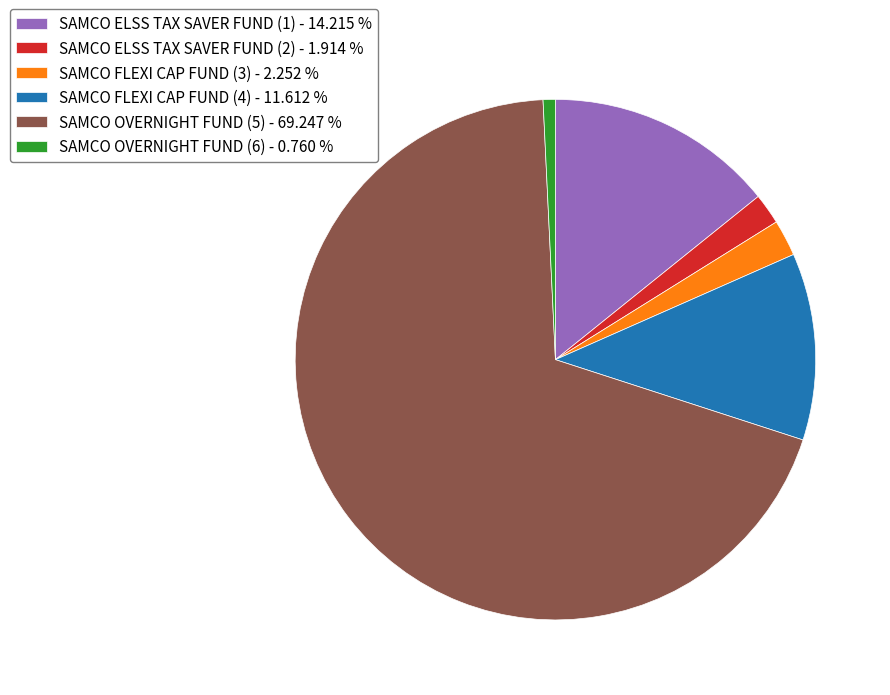

Is the sum of SAMCO OVERNIGHT FUND (6) - 0.760 % and SAMCO OVERNIGHT FUND (5) - 69.247 % greater than half?

Yes